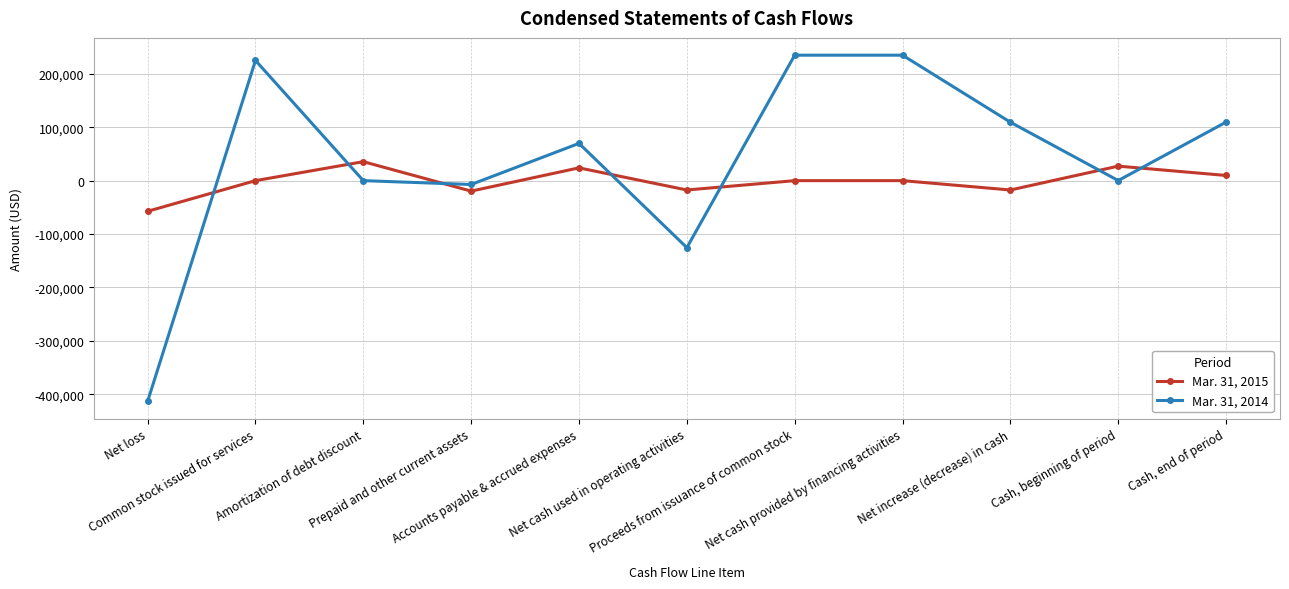

What is the difference between the maximum and minimum values in the Mar. 31, 2014 series?

648301